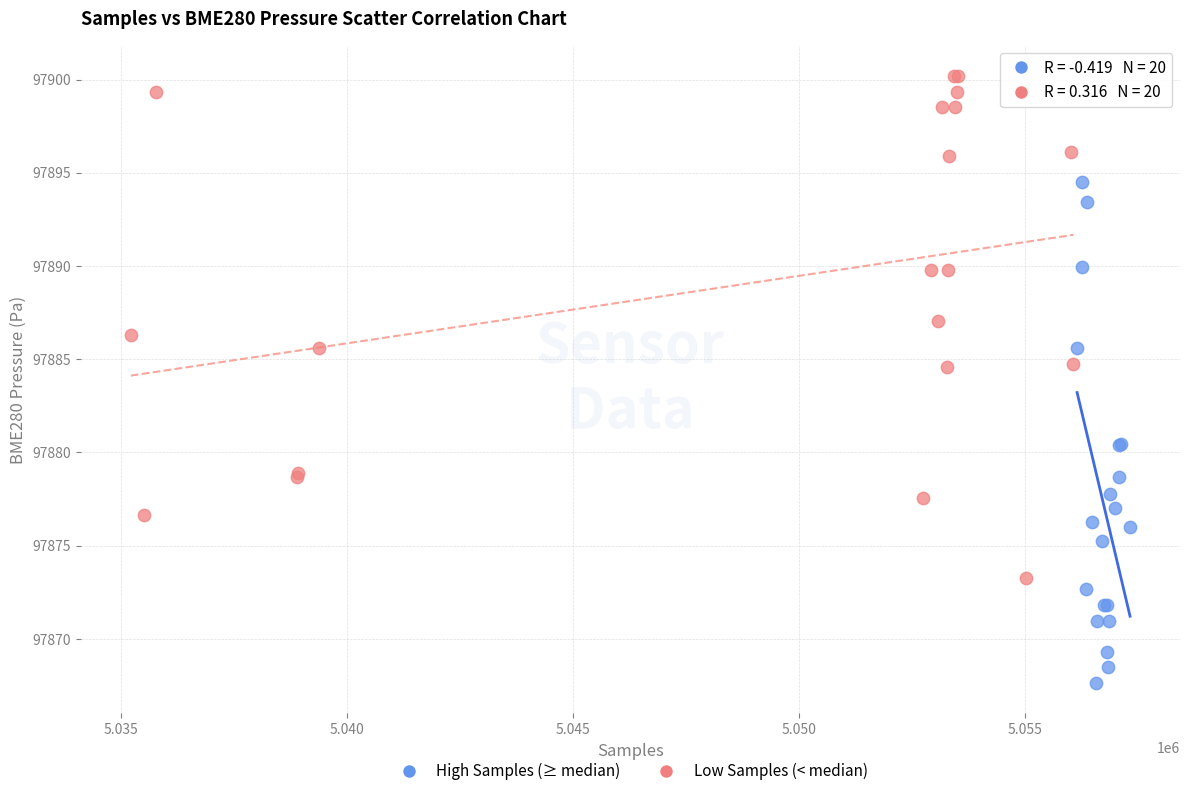

Which series reaches the minimum Y coordinate?

High Samples (≥ median)